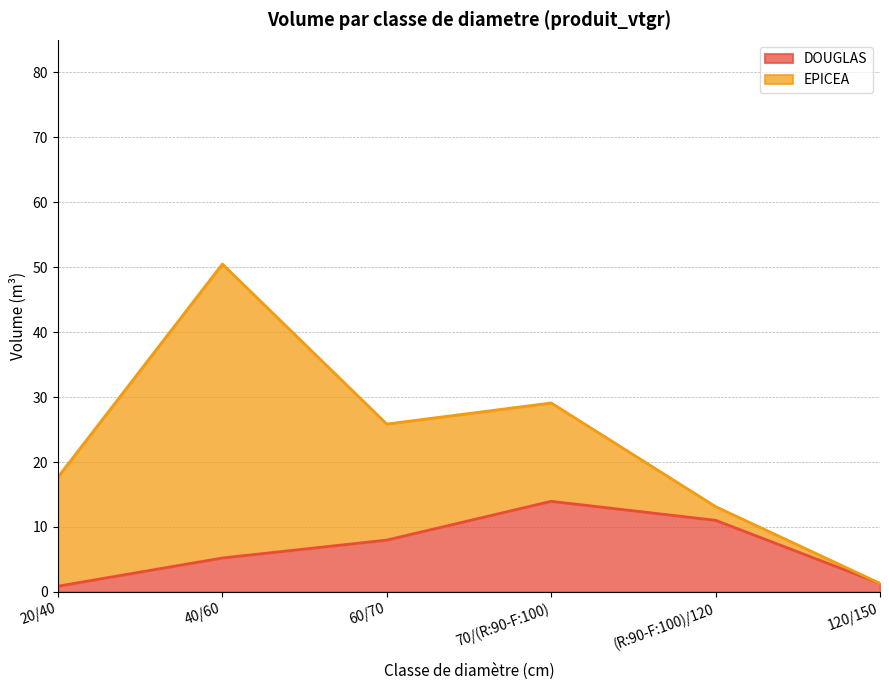

The chart shows a value of 7.3 at 70/(R:90-F:100). True or false?

False